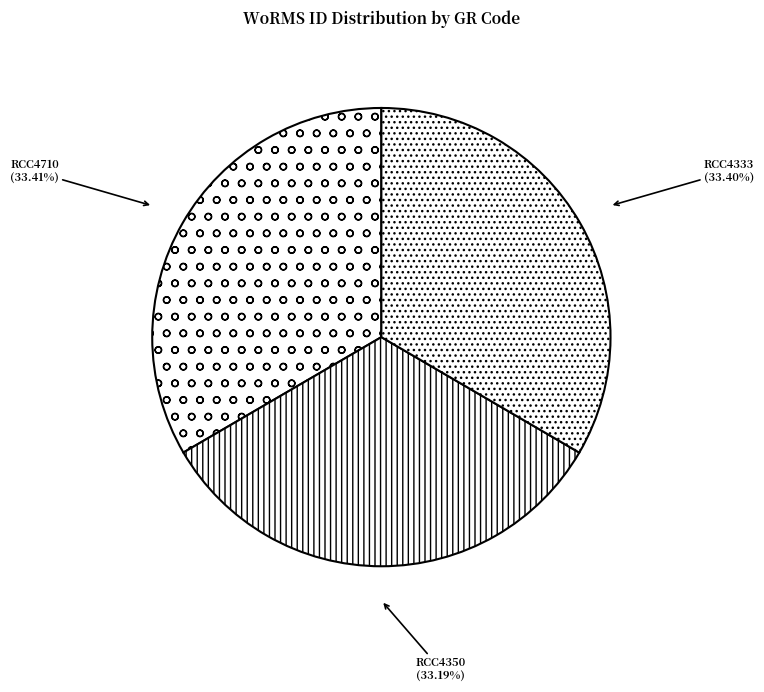

What percentage do RCC4333 and RCC4350 together represent?

66.6%